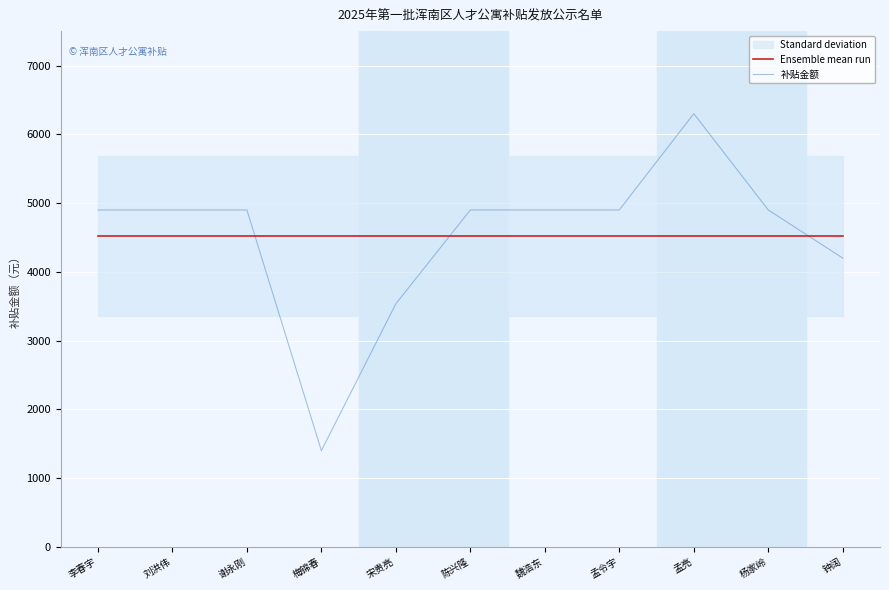

What position from the right is 魏浩东?

5